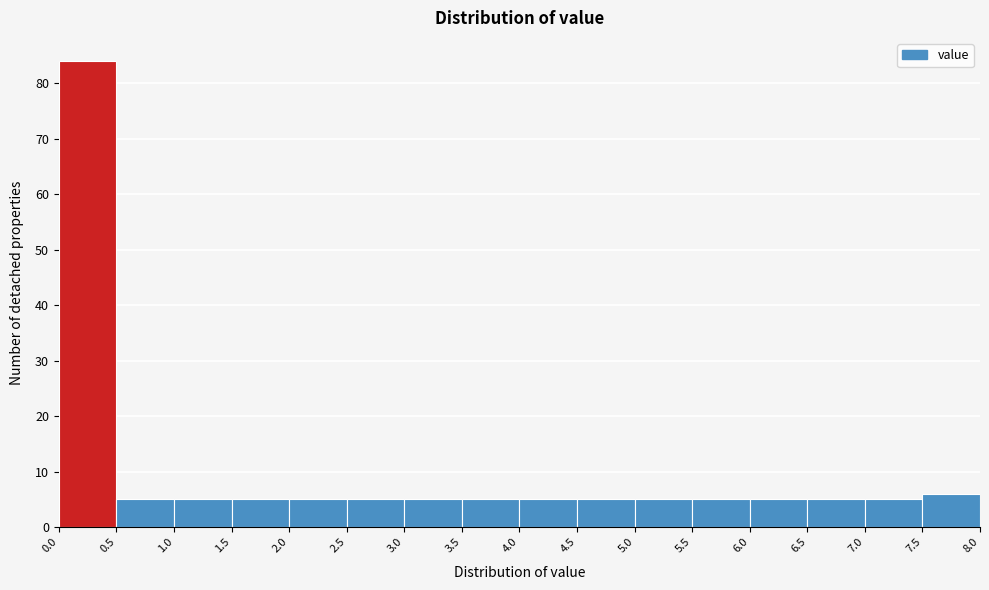

How tall is the bar that spans 5.0 to 5.5 on the x-axis? The values are not printed on the chart, so give them approximately, as read against the axis.

5